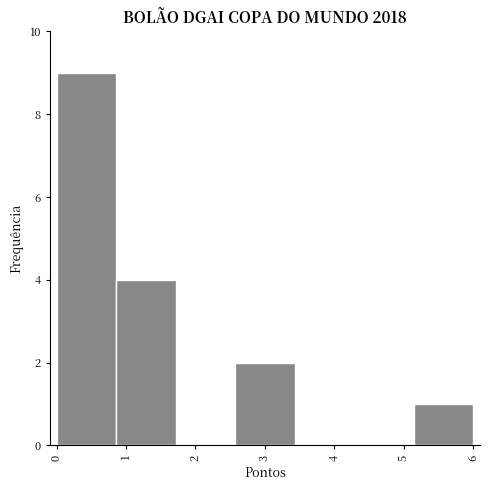

Which range on the x-axis has the tallest bar?

0.0 to 0.9